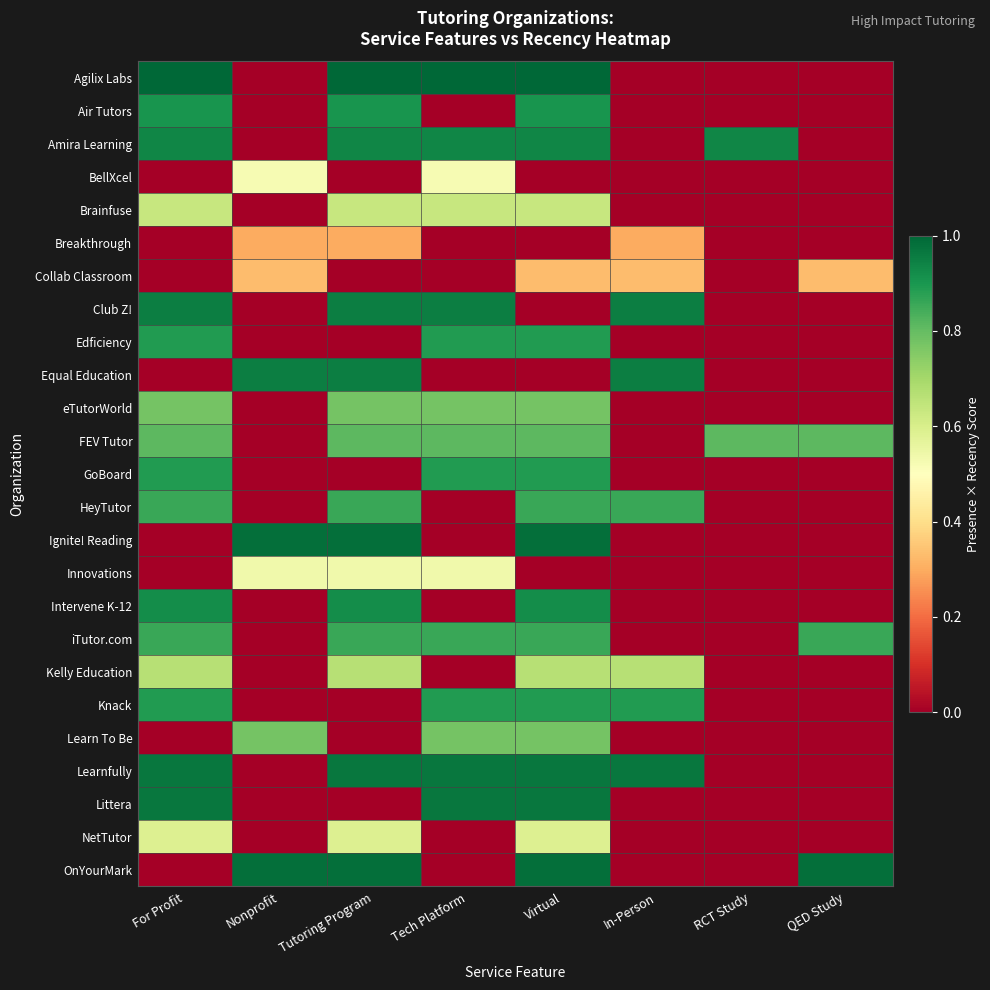

Reading left to right, transcribe all the data shown in this chart.

Agilix Labs: For Profit=1.0	Nonprofit=0.0	Tutoring Program=1.0	Tech Platform=1.0	Virtual=1.0	In-Person=0.0	RCT Study=0.0	QED Study=0.0
Air Tutors: For Profit=0.9	Nonprofit=0.0	Tutoring Program=0.9	Tech Platform=0.0	Virtual=0.9	In-Person=0.0	RCT Study=0.0	QED Study=0.0
Amira Learning: For Profit=0.9	Nonprofit=0.0	Tutoring Program=0.9	Tech Platform=0.9	Virtual=0.9	In-Person=0.0	RCT Study=0.9	QED Study=0.0
BellXcel: For Profit=0.0	Nonprofit=0.5	Tutoring Program=0.0	Tech Platform=0.5	Virtual=0.0	In-Person=0.0	RCT Study=0.0	QED Study=0.0
Brainfuse: For Profit=0.6	Nonprofit=0.0	Tutoring Program=0.6	Tech Platform=0.6	Virtual=0.6	In-Person=0.0	RCT Study=0.0	QED Study=0.0
Breakthrough: For Profit=0.0	Nonprofit=0.3	Tutoring Program=0.3	Tech Platform=0.0	Virtual=0.0	In-Person=0.3	RCT Study=0.0	QED Study=0.0
Collab Classroom: For Profit=0.0	Nonprofit=0.3	Tutoring Program=0.0	Tech Platform=0.0	Virtual=0.3	In-Person=0.3	RCT Study=0.0	QED Study=0.3
Club Z!: For Profit=1.0	Nonprofit=0.0	Tutoring Program=1.0	Tech Platform=1.0	Virtual=0.0	In-Person=1.0	RCT Study=0.0	QED Study=0.0
Edficiency: For Profit=0.9	Nonprofit=0.0	Tutoring Program=0.0	Tech Platform=0.9	Virtual=0.9	In-Person=0.0	RCT Study=0.0	QED Study=0.0
Equal Education: For Profit=0.0	Nonprofit=1.0	Tutoring Program=1.0	Tech Platform=0.0	Virtual=0.0	In-Person=1.0	RCT Study=0.0	QED Study=0.0
eTutorWorld: For Profit=0.8	Nonprofit=0.0	Tutoring Program=0.8	Tech Platform=0.8	Virtual=0.8	In-Person=0.0	RCT Study=0.0	QED Study=0.0
FEV Tutor: For Profit=0.8	Nonprofit=0.0	Tutoring Program=0.8	Tech Platform=0.8	Virtual=0.8	In-Person=0.0	RCT Study=0.8	QED Study=0.8
GoBoard: For Profit=0.9	Nonprofit=0.0	Tutoring Program=0.0	Tech Platform=0.9	Virtual=0.9	In-Person=0.0	RCT Study=0.0	QED Study=0.0
HeyTutor: For Profit=0.9	Nonprofit=0.0	Tutoring Program=0.9	Tech Platform=0.0	Virtual=0.9	In-Person=0.9	RCT Study=0.0	QED Study=0.0
Ignite! Reading: For Profit=0.0	Nonprofit=1.0	Tutoring Program=1.0	Tech Platform=0.0	Virtual=1.0	In-Person=0.0	RCT Study=0.0	QED Study=0.0
Innovations: For Profit=0.0	Nonprofit=0.5	Tutoring Program=0.5	Tech Platform=0.5	Virtual=0.0	In-Person=0.0	RCT Study=0.0	QED Study=0.0
Intervene K-12: For Profit=0.9	Nonprofit=0.0	Tutoring Program=0.9	Tech Platform=0.0	Virtual=0.9	In-Person=0.0	RCT Study=0.0	QED Study=0.0
iTutor.com: For Profit=0.9	Nonprofit=0.0	Tutoring Program=0.9	Tech Platform=0.9	Virtual=0.9	In-Person=0.0	RCT Study=0.0	QED Study=0.9
Kelly Education: For Profit=0.7	Nonprofit=0.0	Tutoring Program=0.7	Tech Platform=0.0	Virtual=0.7	In-Person=0.7	RCT Study=0.0	QED Study=0.0
Knack: For Profit=0.9	Nonprofit=0.0	Tutoring Program=0.0	Tech Platform=0.9	Virtual=0.9	In-Person=0.9	RCT Study=0.0	QED Study=0.0
Learn To Be: For Profit=0.0	Nonprofit=0.8	Tutoring Program=0.0	Tech Platform=0.8	Virtual=0.8	In-Person=0.0	RCT Study=0.0	QED Study=0.0
Learnfully: For Profit=1.0	Nonprofit=0.0	Tutoring Program=1.0	Tech Platform=1.0	Virtual=1.0	In-Person=1.0	RCT Study=0.0	QED Study=0.0
Littera: For Profit=1.0	Nonprofit=0.0	Tutoring Program=0.0	Tech Platform=1.0	Virtual=1.0	In-Person=0.0	RCT Study=0.0	QED Study=0.0
NetTutor: For Profit=0.6	Nonprofit=0.0	Tutoring Program=0.6	Tech Platform=0.0	Virtual=0.6	In-Person=0.0	RCT Study=0.0	QED Study=0.0
OnYourMark: For Profit=0.0	Nonprofit=1.0	Tutoring Program=1.0	Tech Platform=0.0	Virtual=1.0	In-Person=0.0	RCT Study=0.0	QED Study=1.0